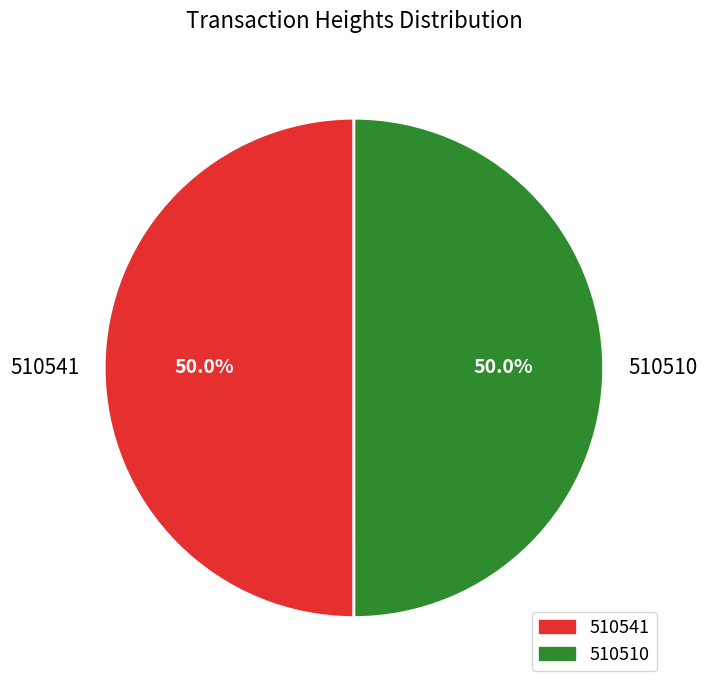

Is it true that 510510 is 50% of the pie?

True